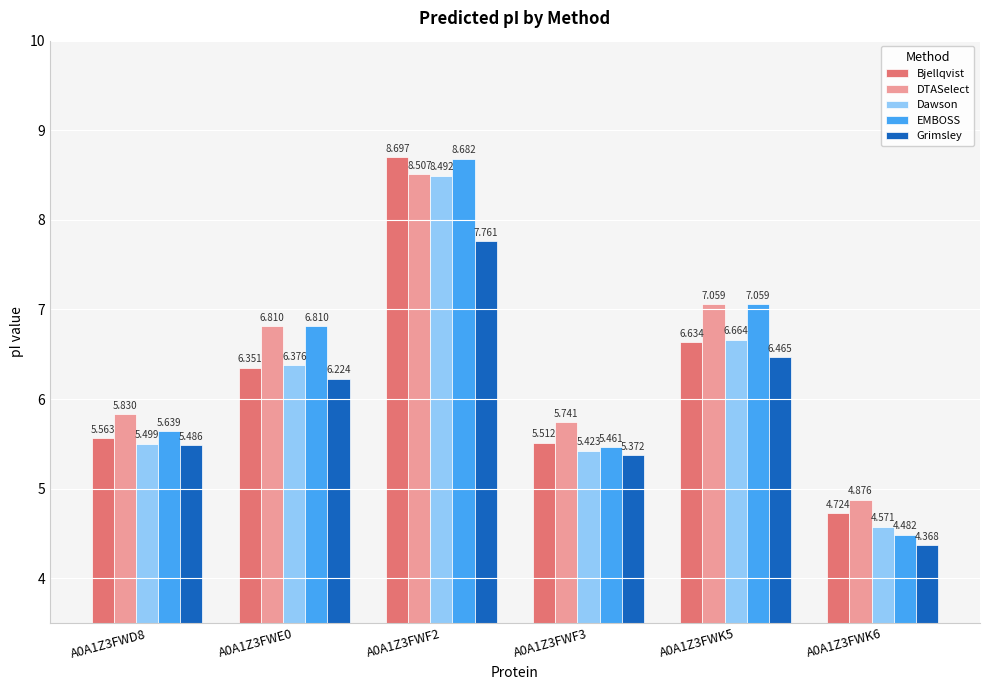

True or false: Grimsley has a value of 5.4 at A0A1Z3FWF3.

True